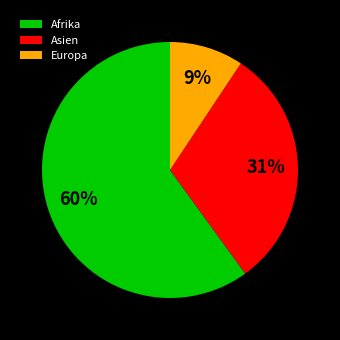

Is there any slice that represents more than half of the pie?

Yes